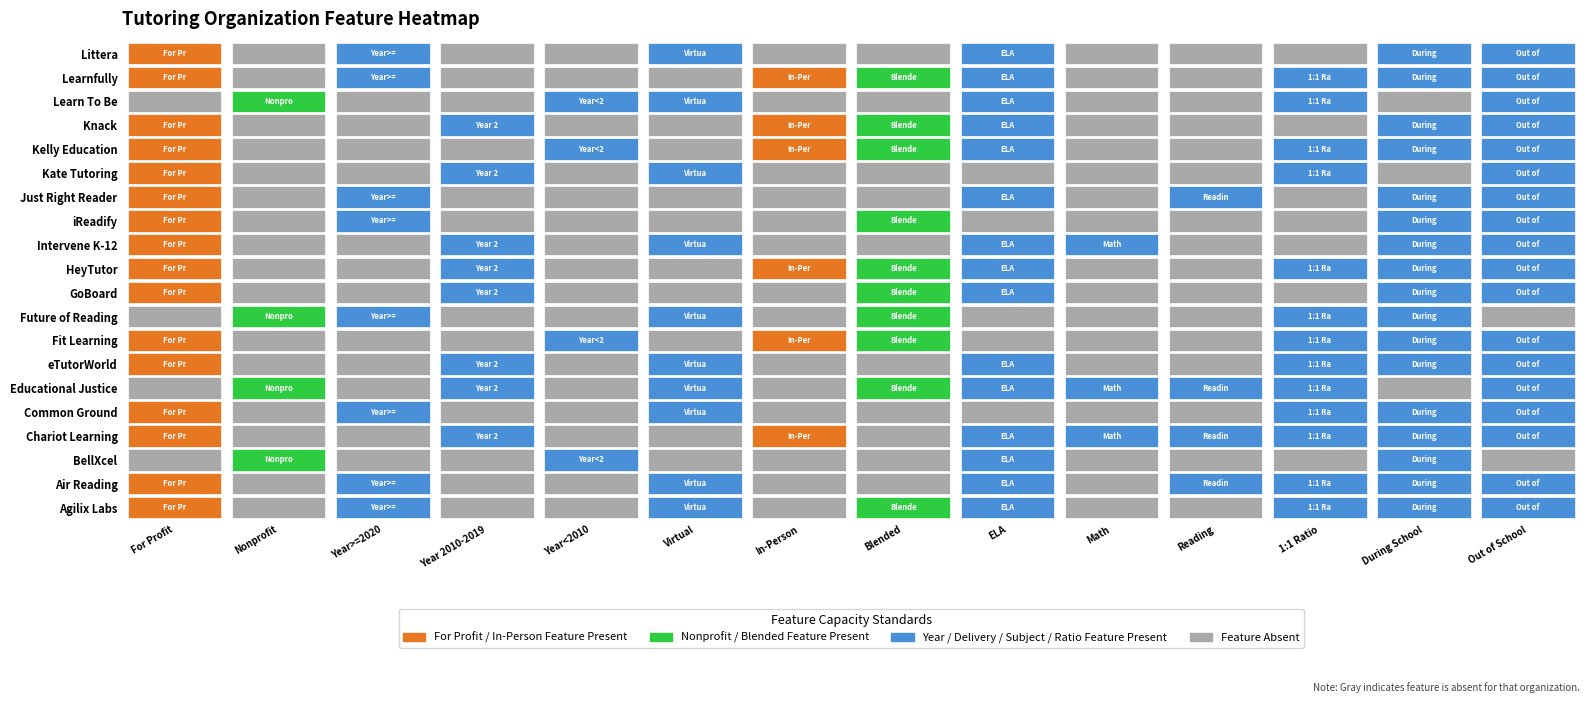

Which series has the largest total across all categories?

Chariot Learning